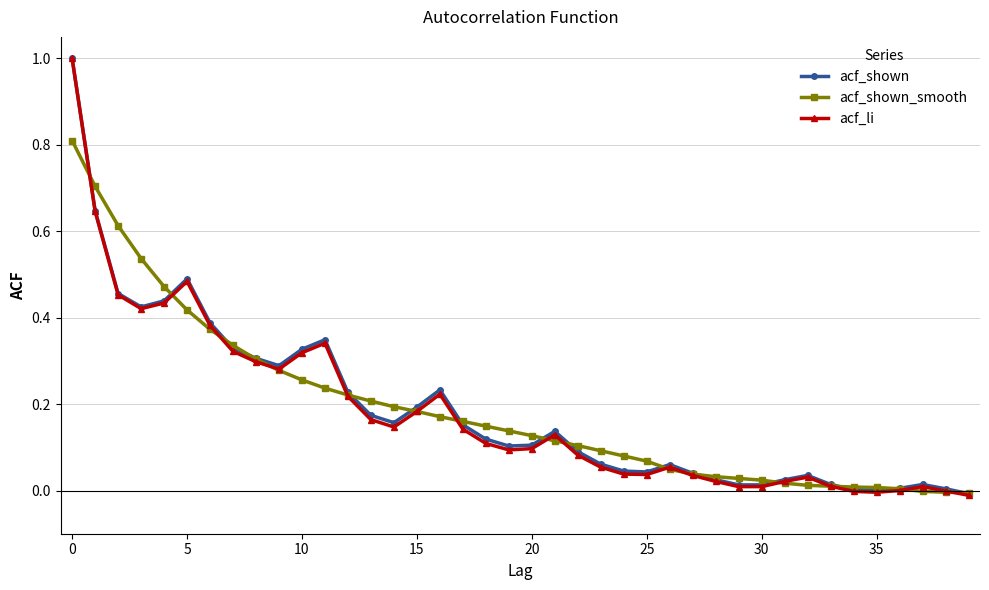

Which series has the widest spread of values?

acf_li